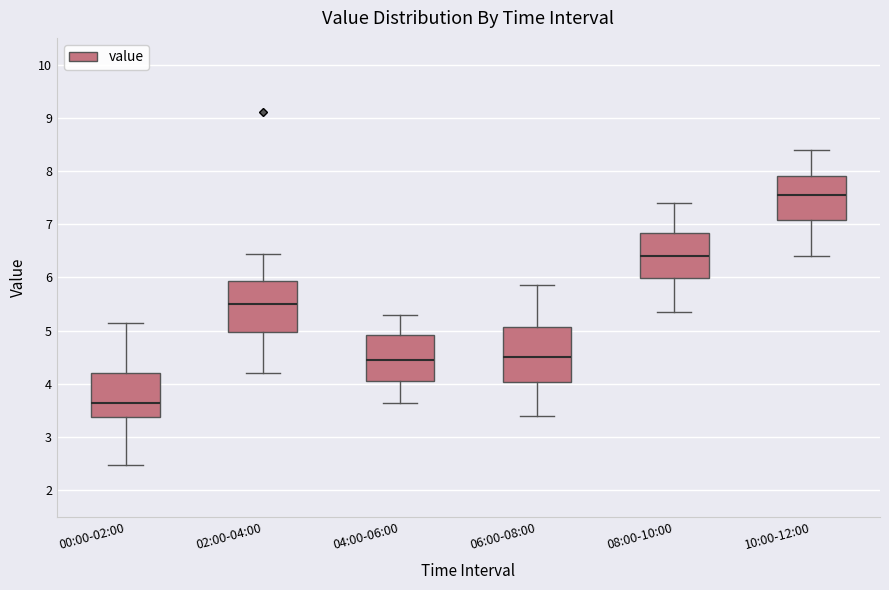

Which box's median line is the lowest?

00:00-02:00